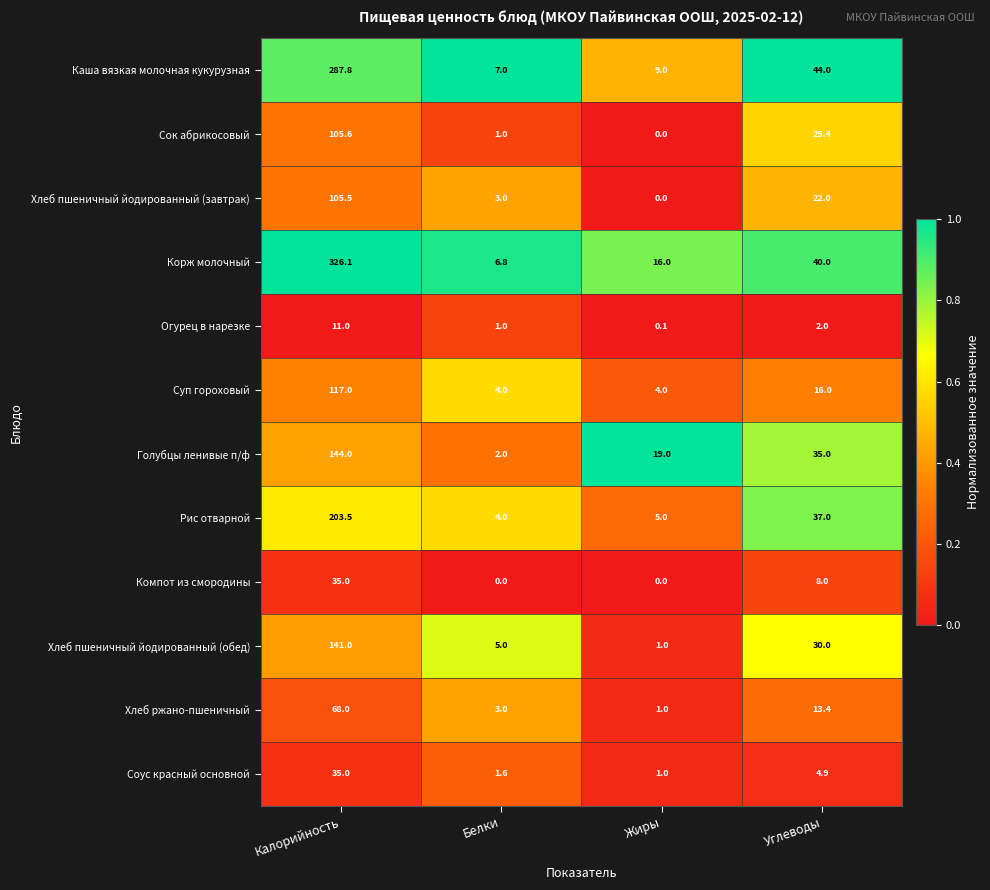

At which label does Огурец в нарезке first exceed 2?

Калорийность